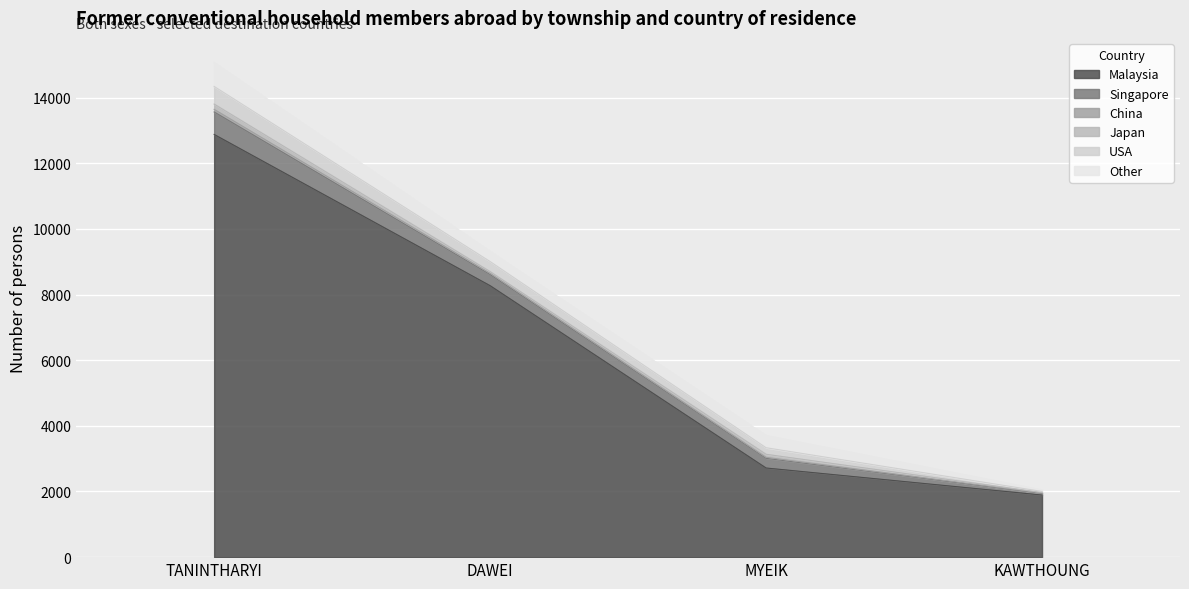

Which series changed the most between DAWEI and KAWTHOUNG?

Malaysia